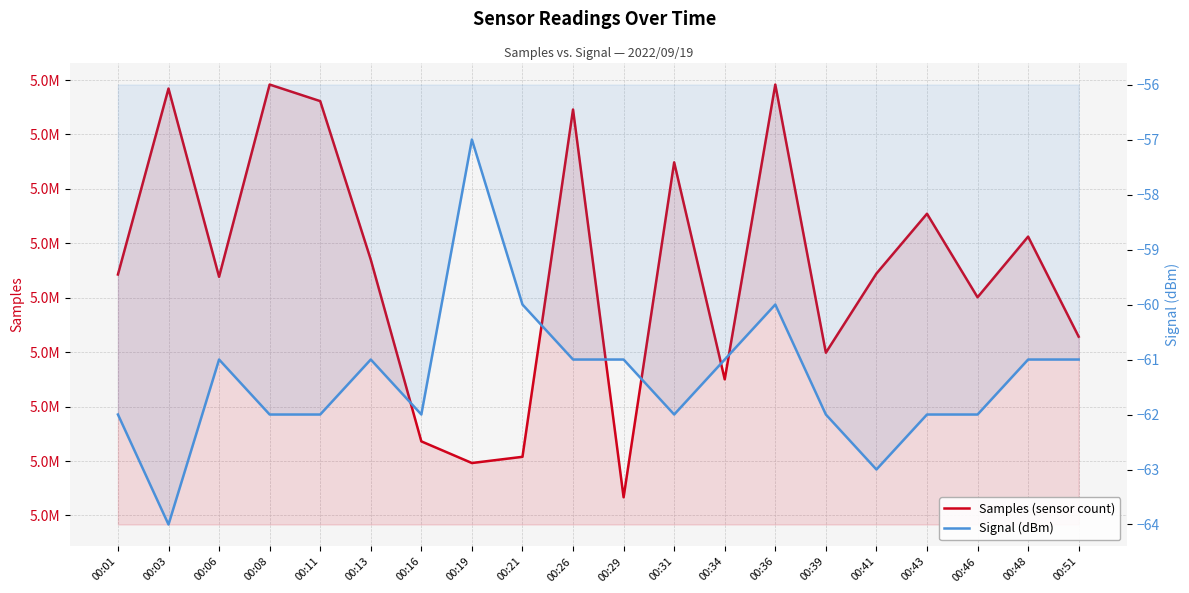

List the series in order of their overall mean, lowest first.

Signal (dBm), Samples (sensor count)